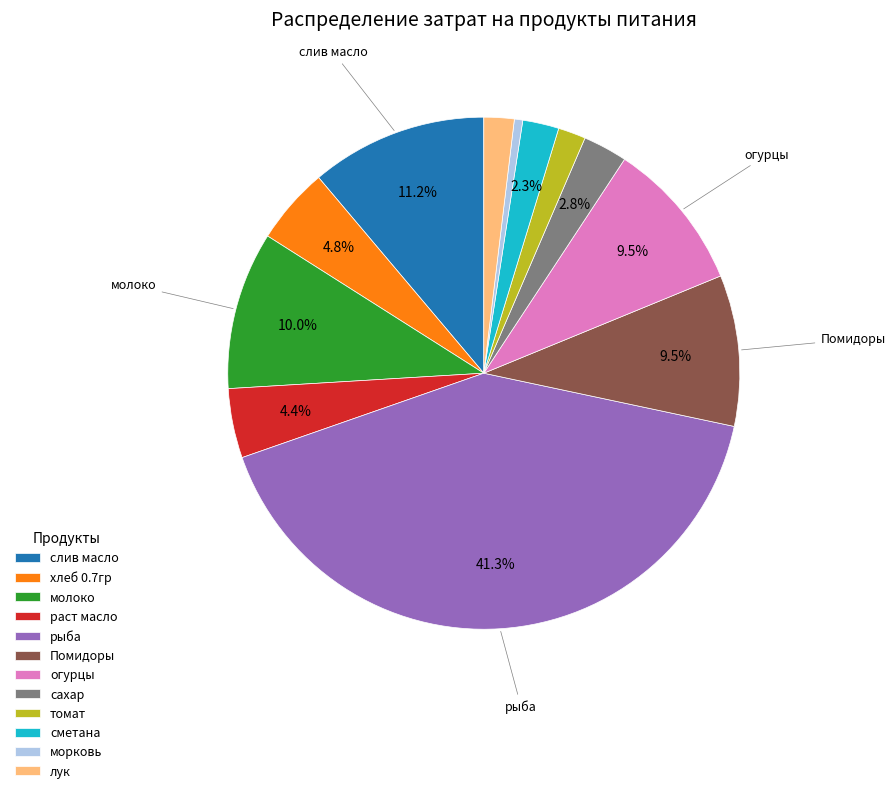

Which slice is the smallest?

морковь